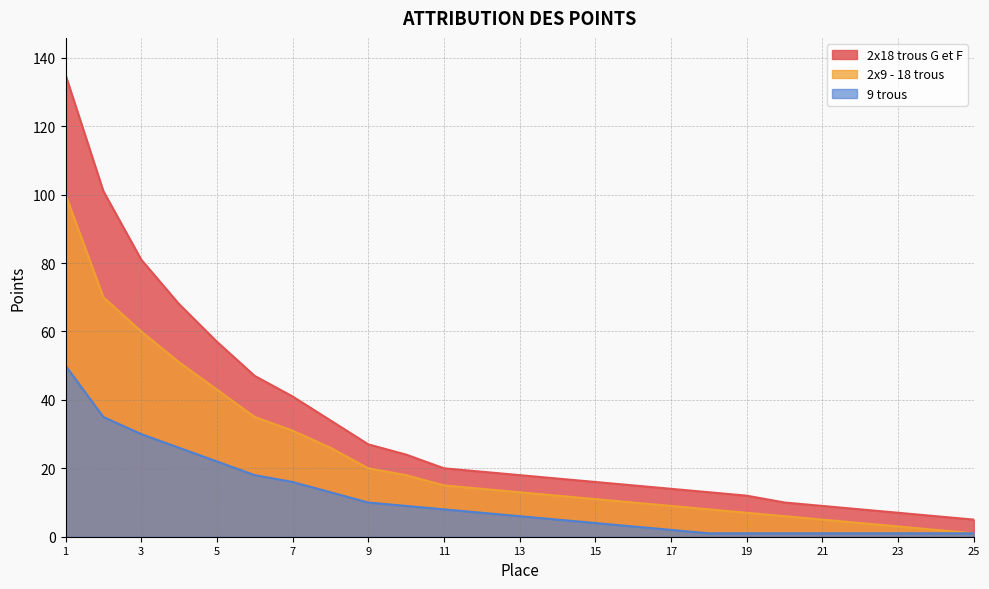

Reading right to left, extract all data points from this chart.

2x18 trous G et F: 5	6	7	8	9	10	12	13	14	15	16	17	18	19	20	24	27	34	41	47	57	68	81	101	135
2x9 - 18 trous: 1	2	3	4	5	6	7	8	9	10	11	12	13	14	15	18	20	26	31	35	43	51	60	70	100
9 trous: 1	1	1	1	1	1	1	1	2	3	4	5	6	7	8	9	10	13	16	18	22	26	30	35	50